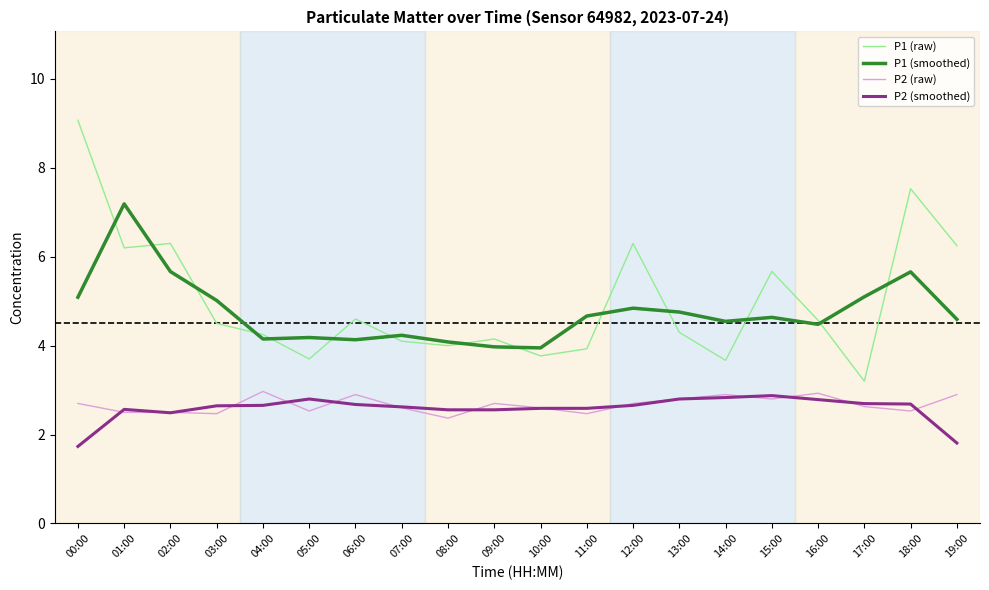

What is the total value across all series at 17:00?

13.6